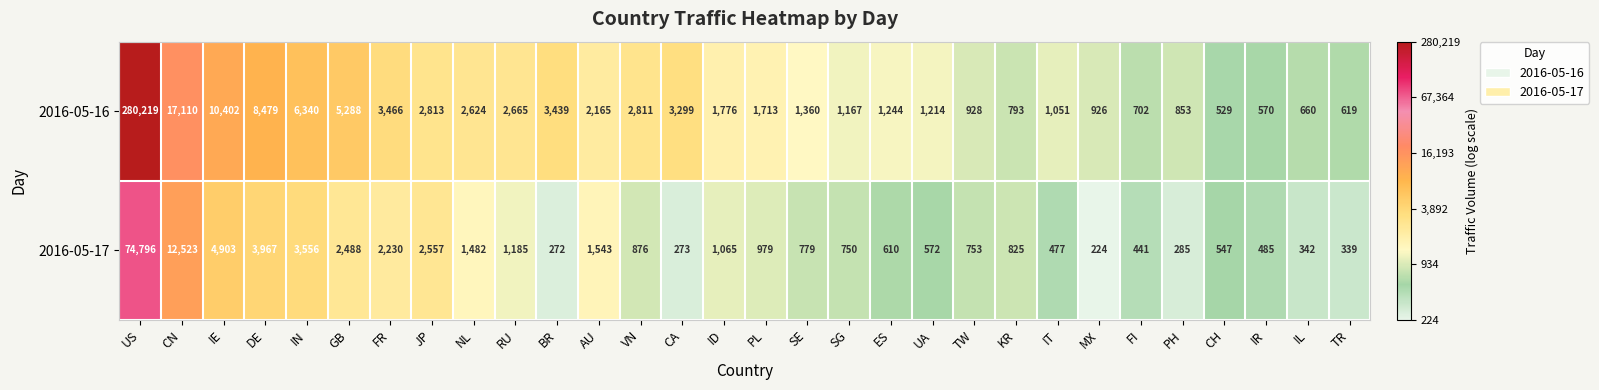

Which series has the largest range (max minus min)?

2016-05-16